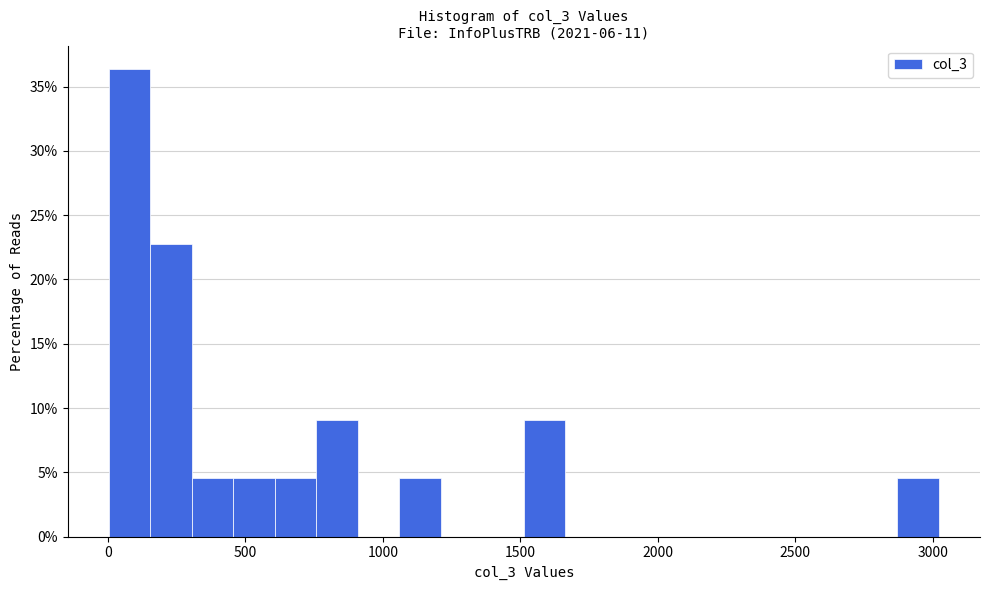

Around what value on the x-axis is the tallest bar? Give the approximate position of its centre, as read against the axis.

100